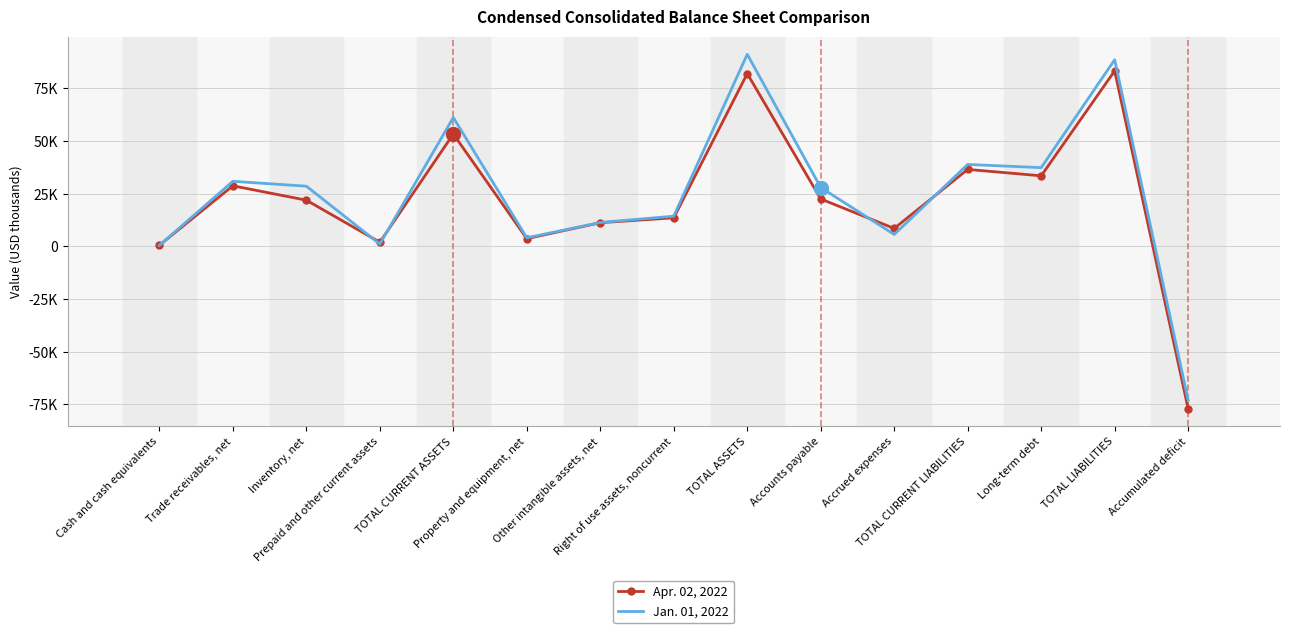

What is the sum of the Apr. 02, 2022 values at Long-term debt and TOTAL CURRENT LIABILITIES?

70127